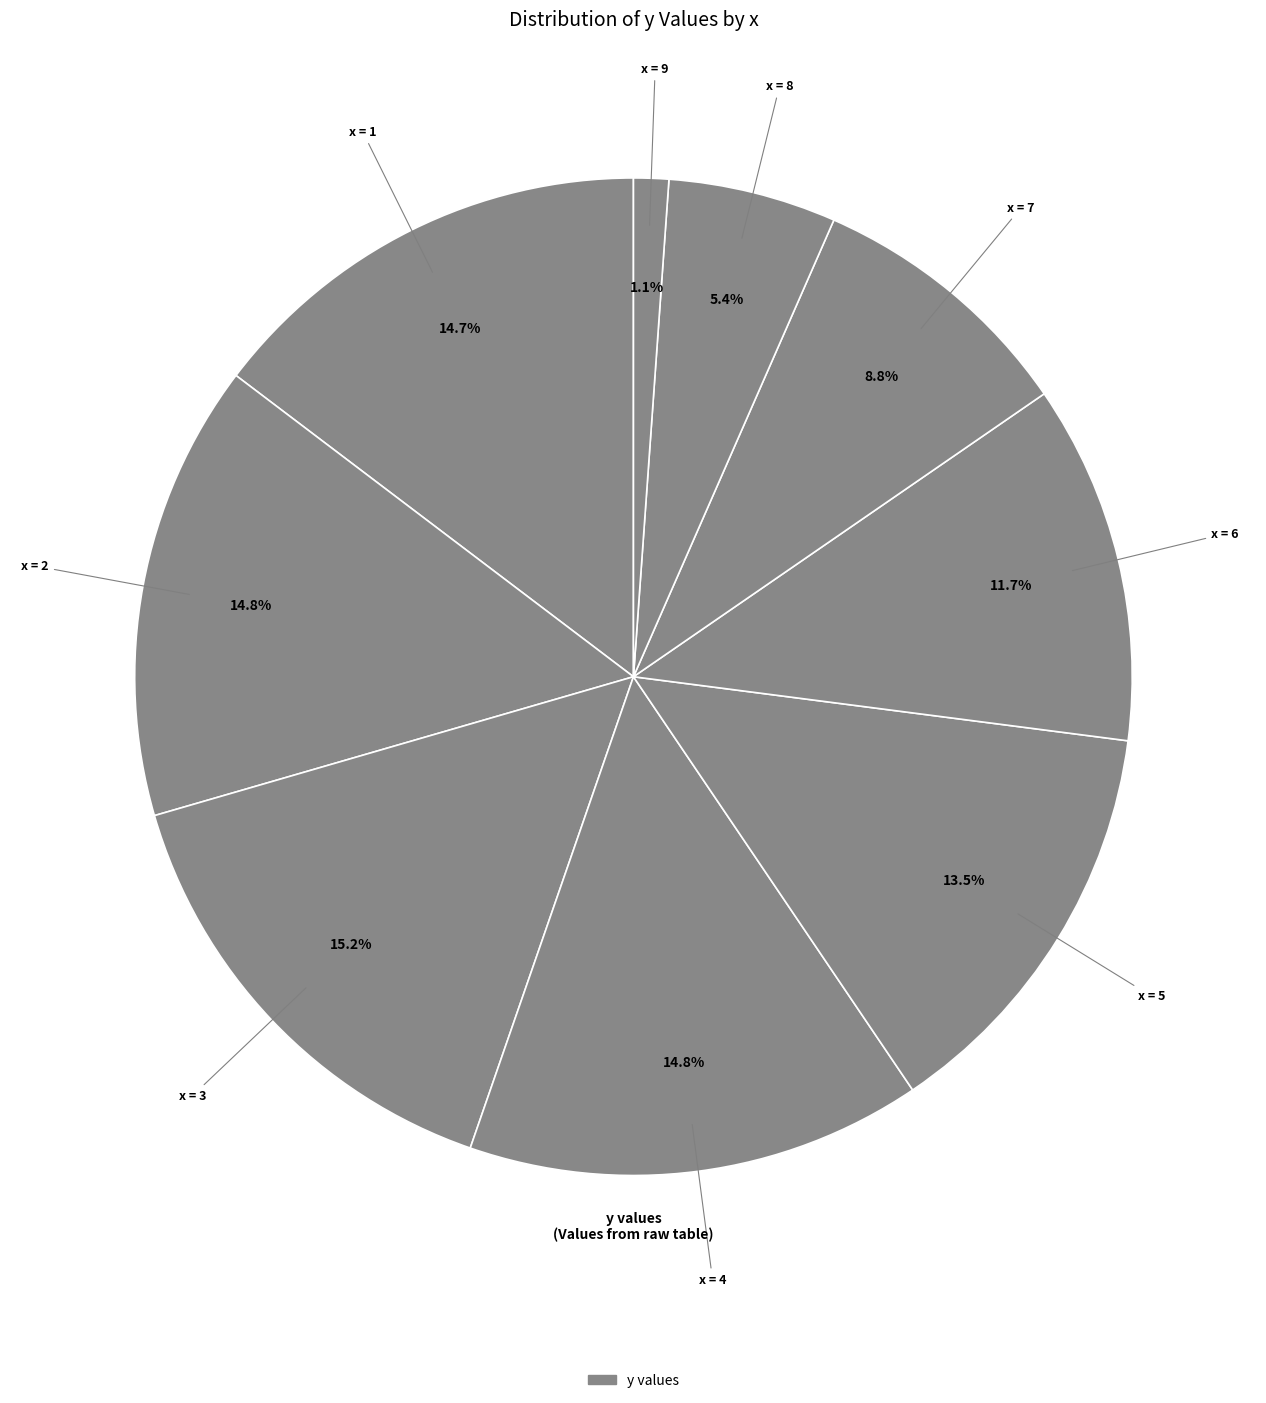

How many slices are in this pie chart?

9